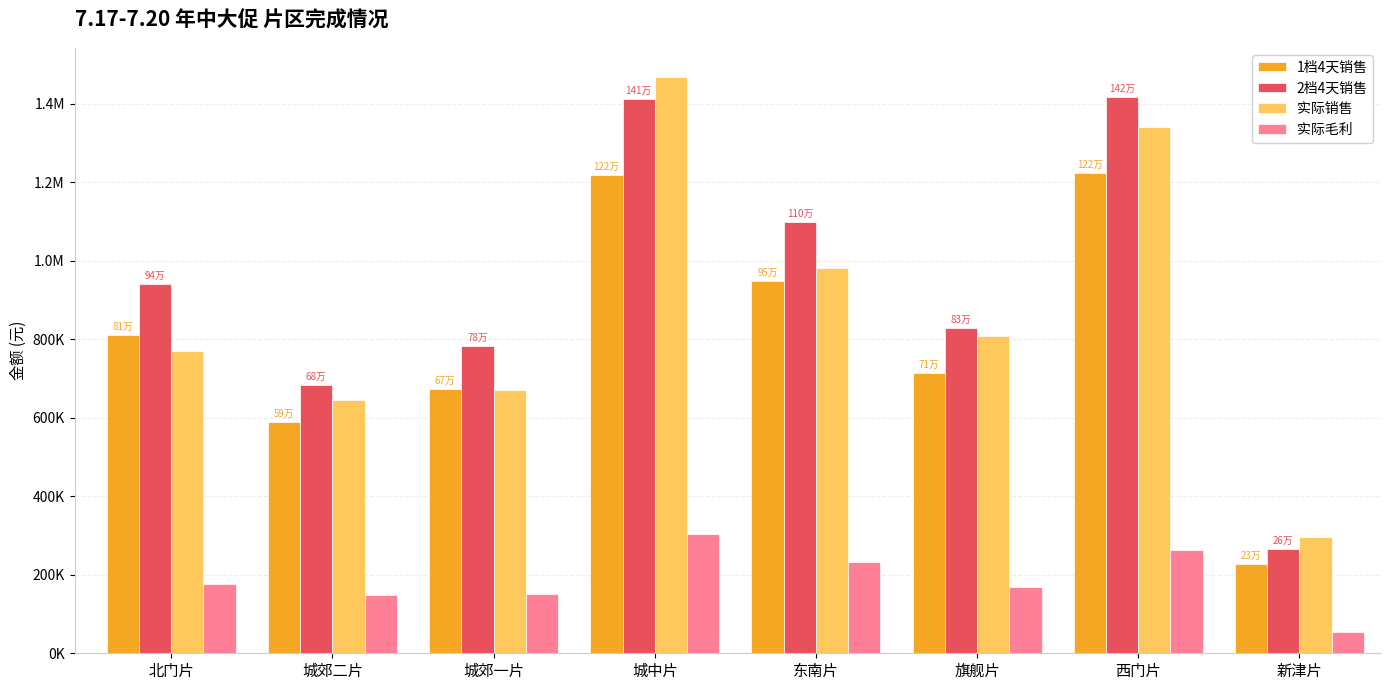

What are all the series names shown in the legend?

1档4天销售, 2档4天销售, 实际销售, 实际毛利